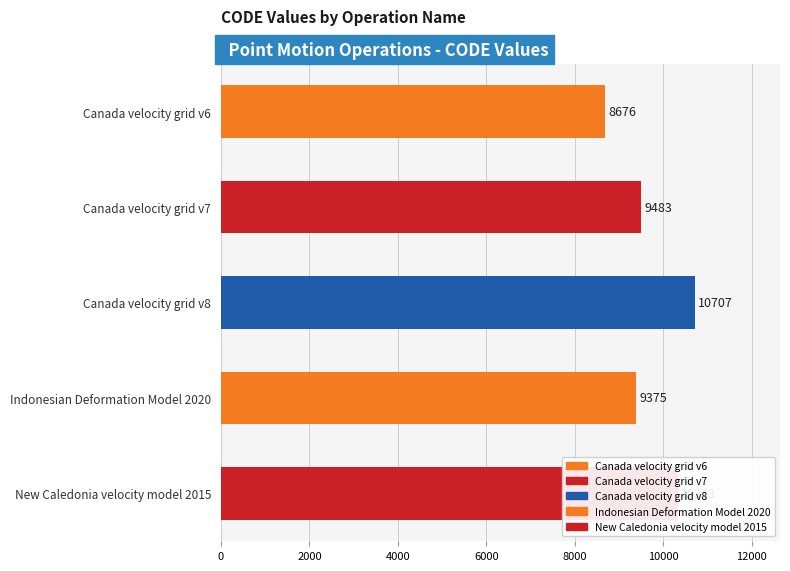

Is it true that the value at Canada velocity grid v7 is 9483?

True